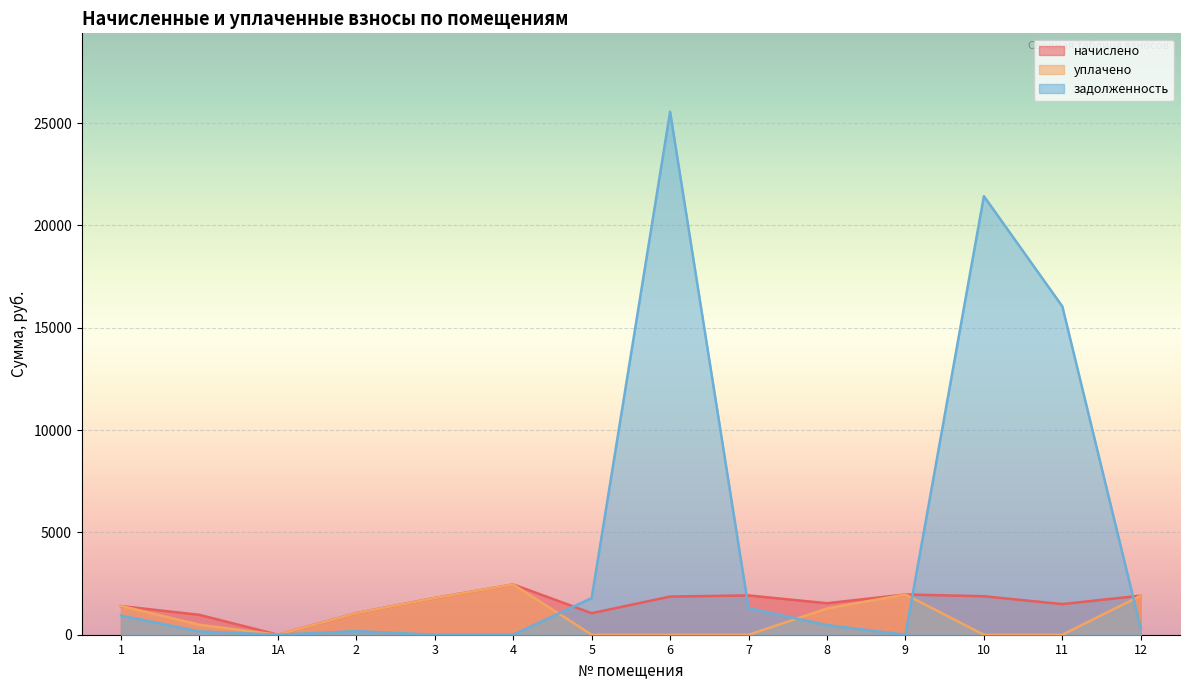

What is the difference between the highest and lowest values at 1а?

809.4